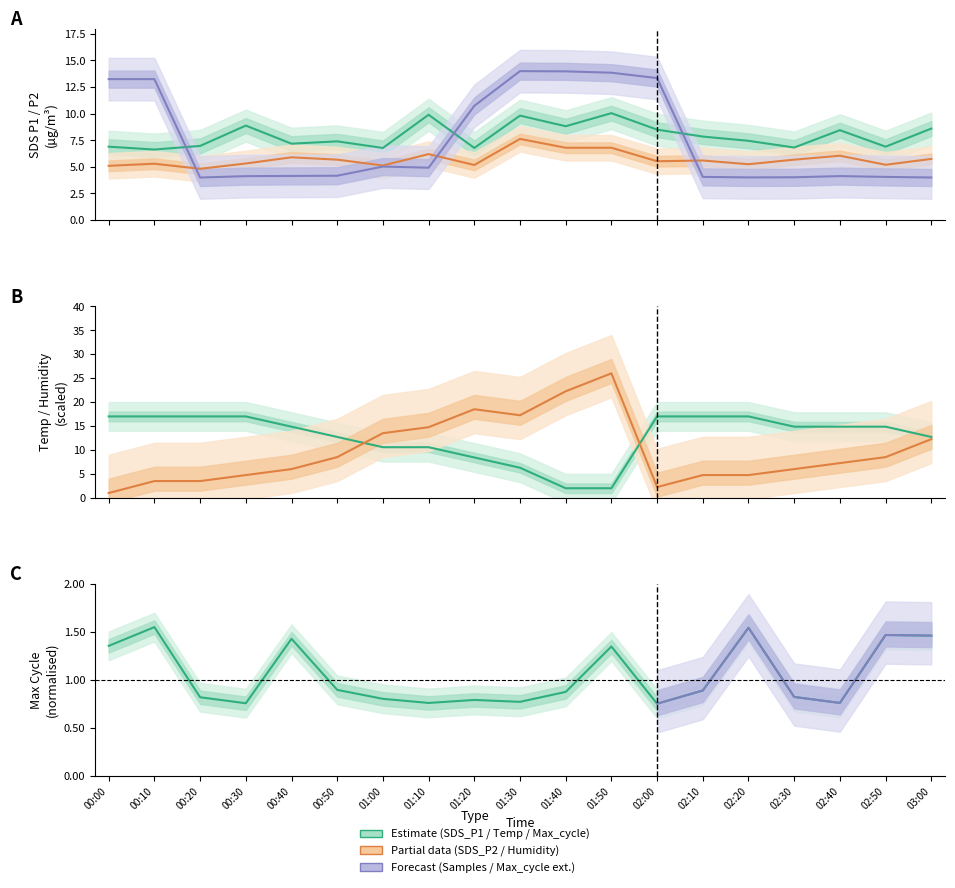

Is this an area chart (filled region under the line)?

No